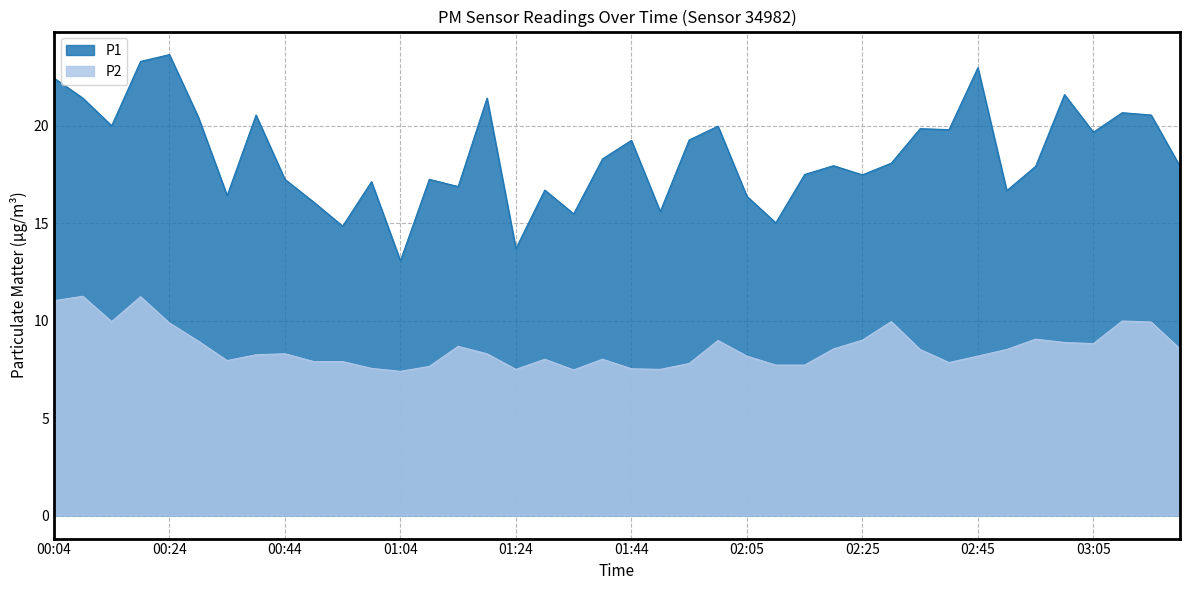

Which series has the largest total across all categories?

P1